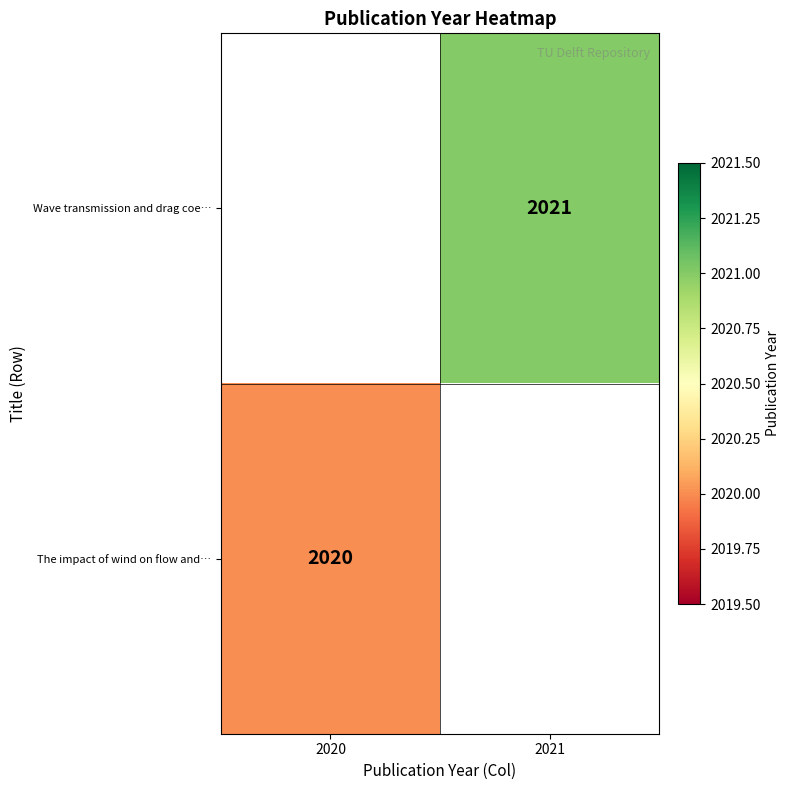

At which category does the chart reach its peak across all series?

2021